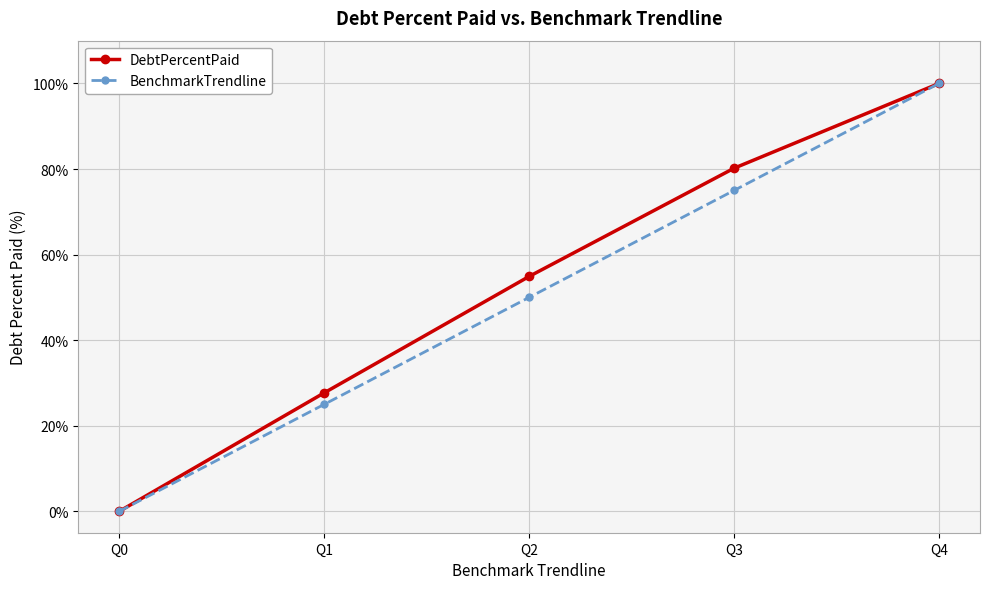

Where is BenchmarkTrendline nearest to the value 50?

Q2